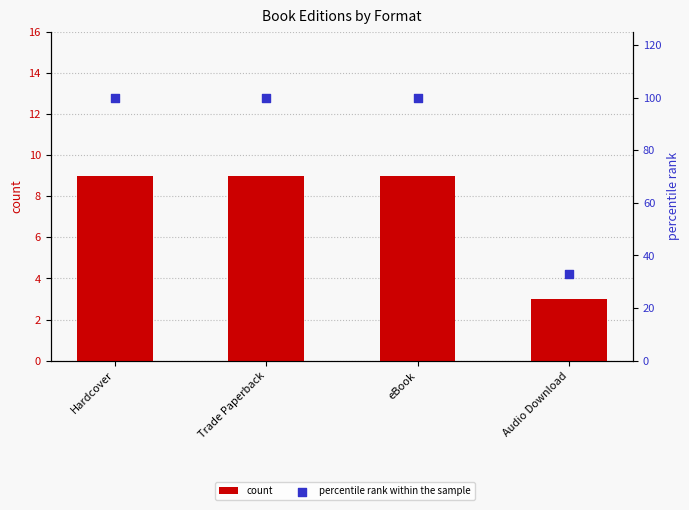

Which series contains the highest Y value?

percentile rank within the sample